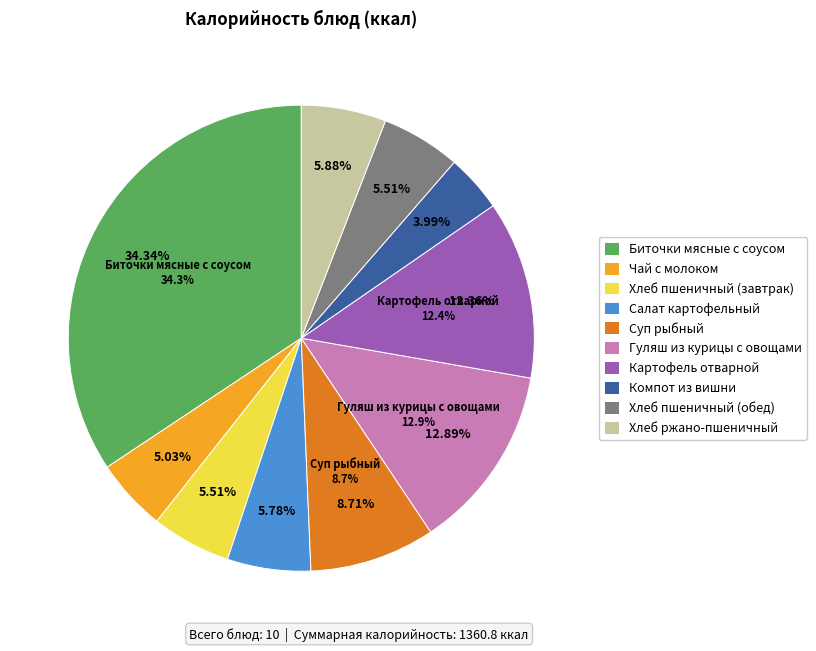

Does Картофель отварной represent more than half of the total?

No